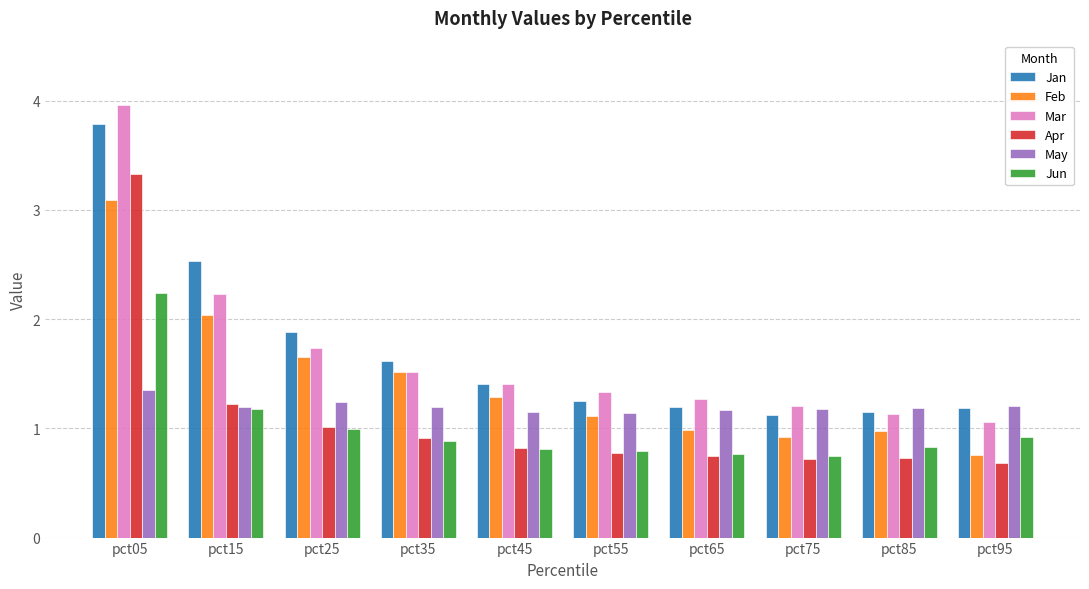

What is the value of the Mar bar at the 2nd from the left?

2.2